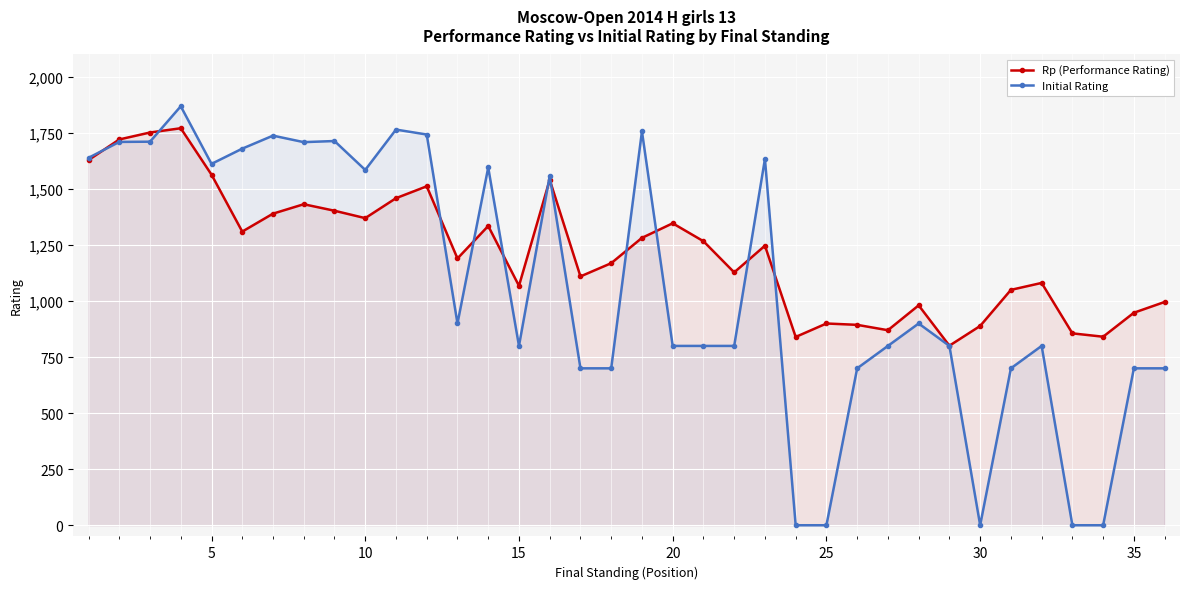

What is the greatest value displayed?

1869